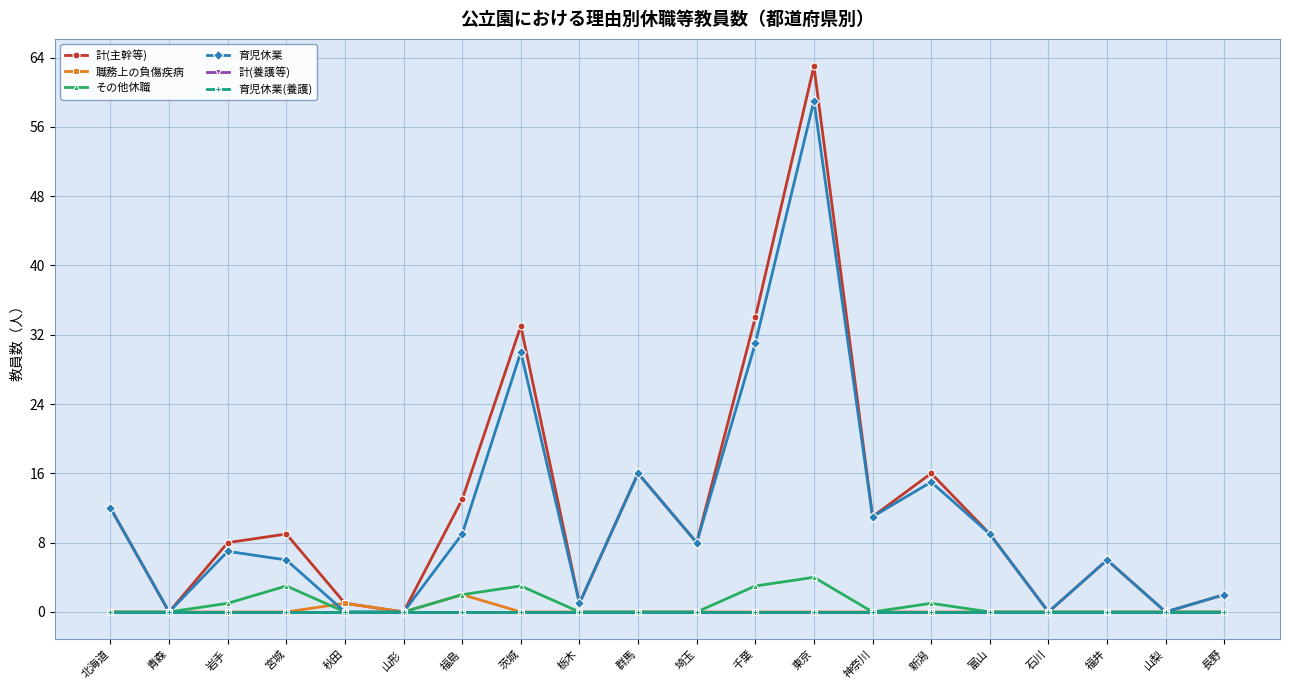

Is this an area chart (filled region under the line)?

No